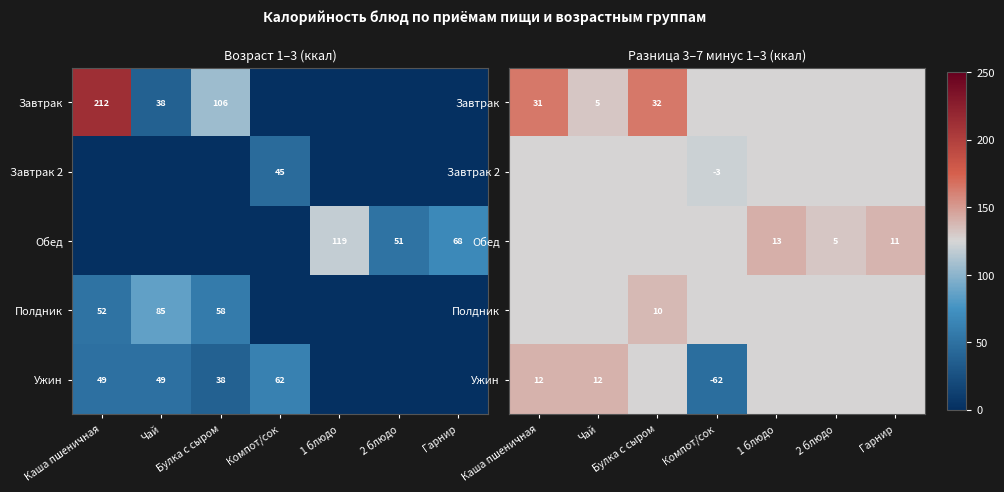

How many data points in Ужин are above 0?

2